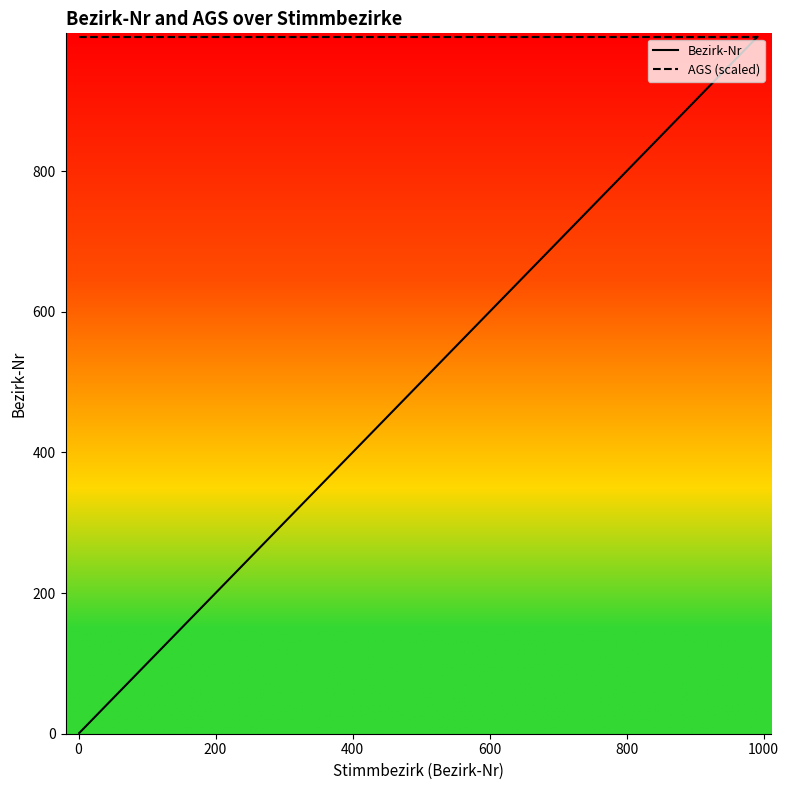

What is the maximum value shown in the chart?

991